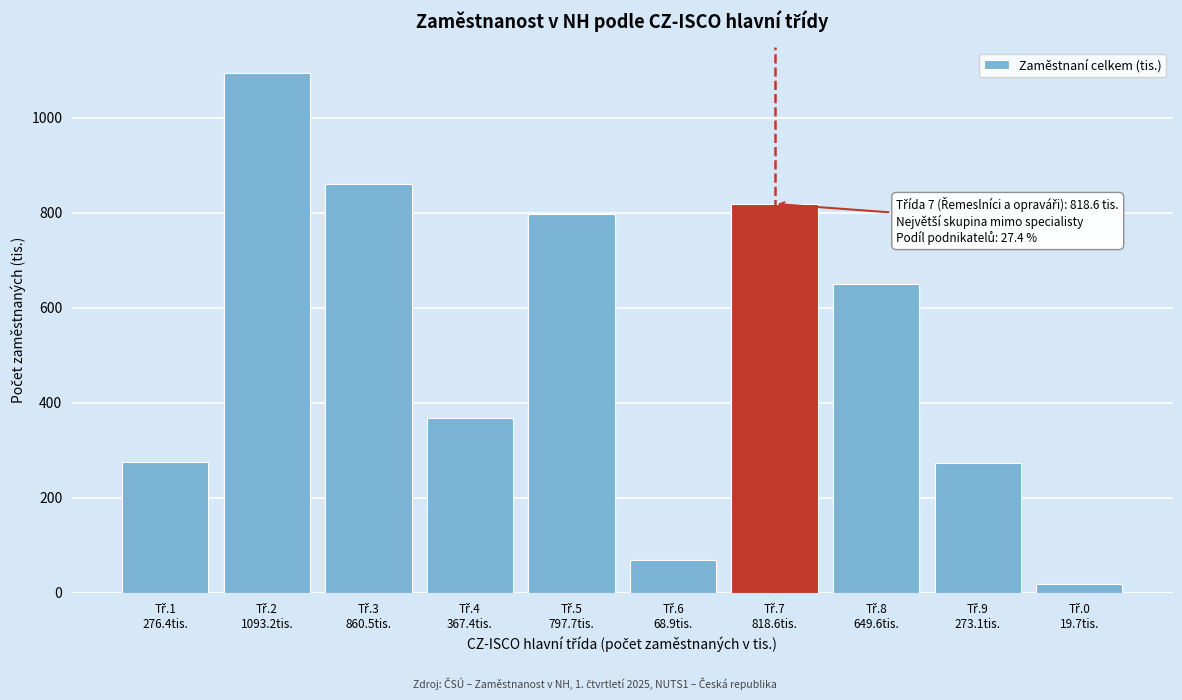

What is the difference between the second highest and minimum values?

840.8